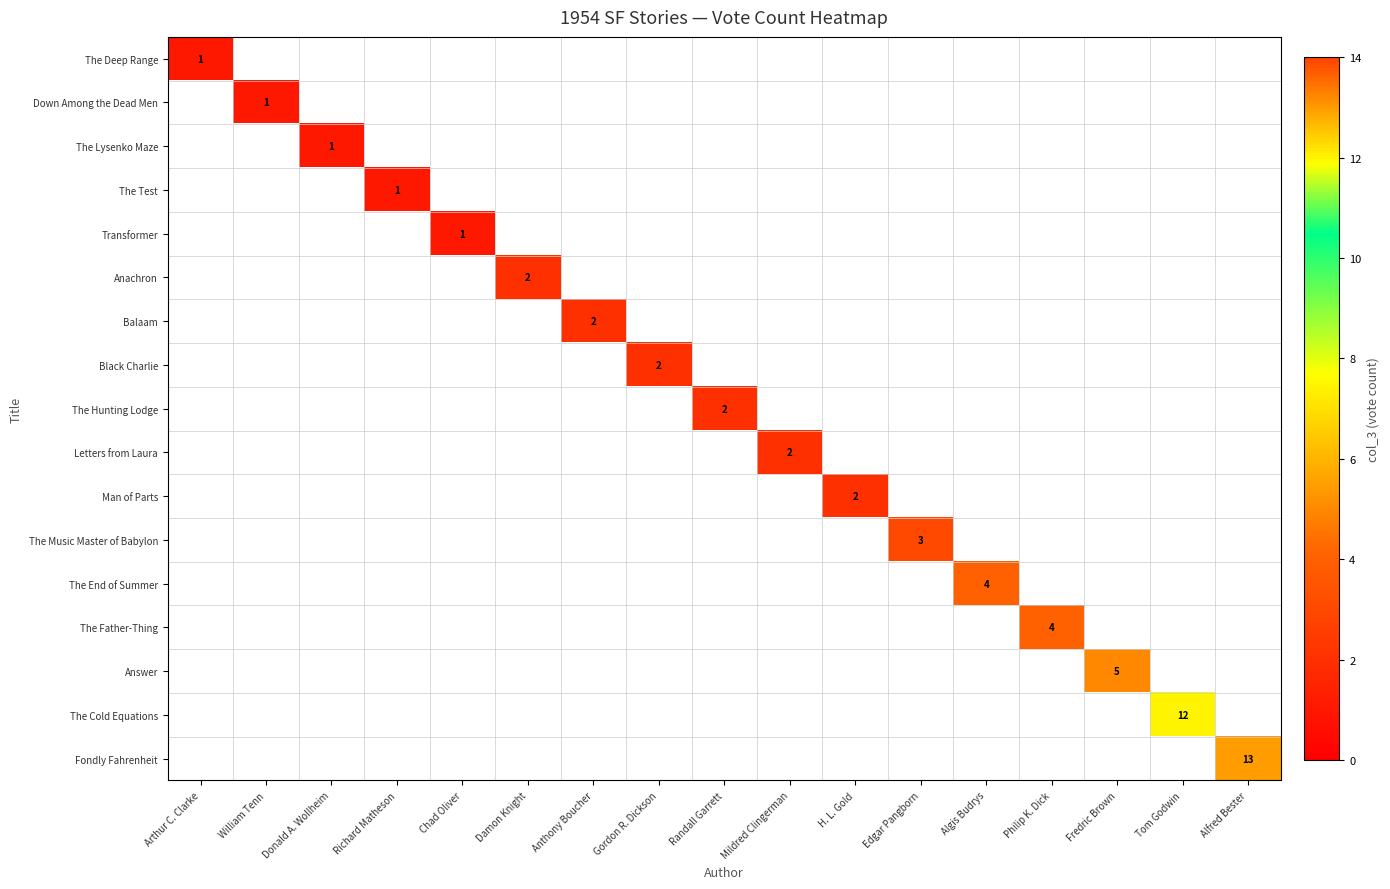

How many categories are shown in the chart?

17